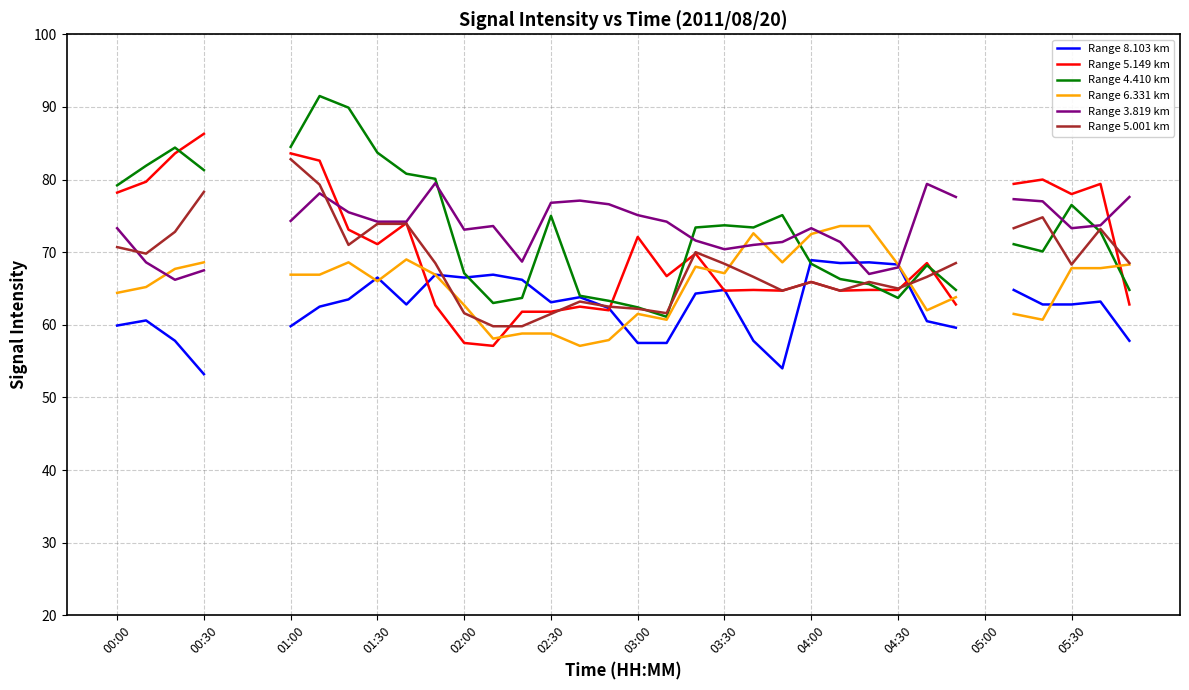

In Range 6.331 km, how many points are higher than both neighbors (excluding endpoints)?

5